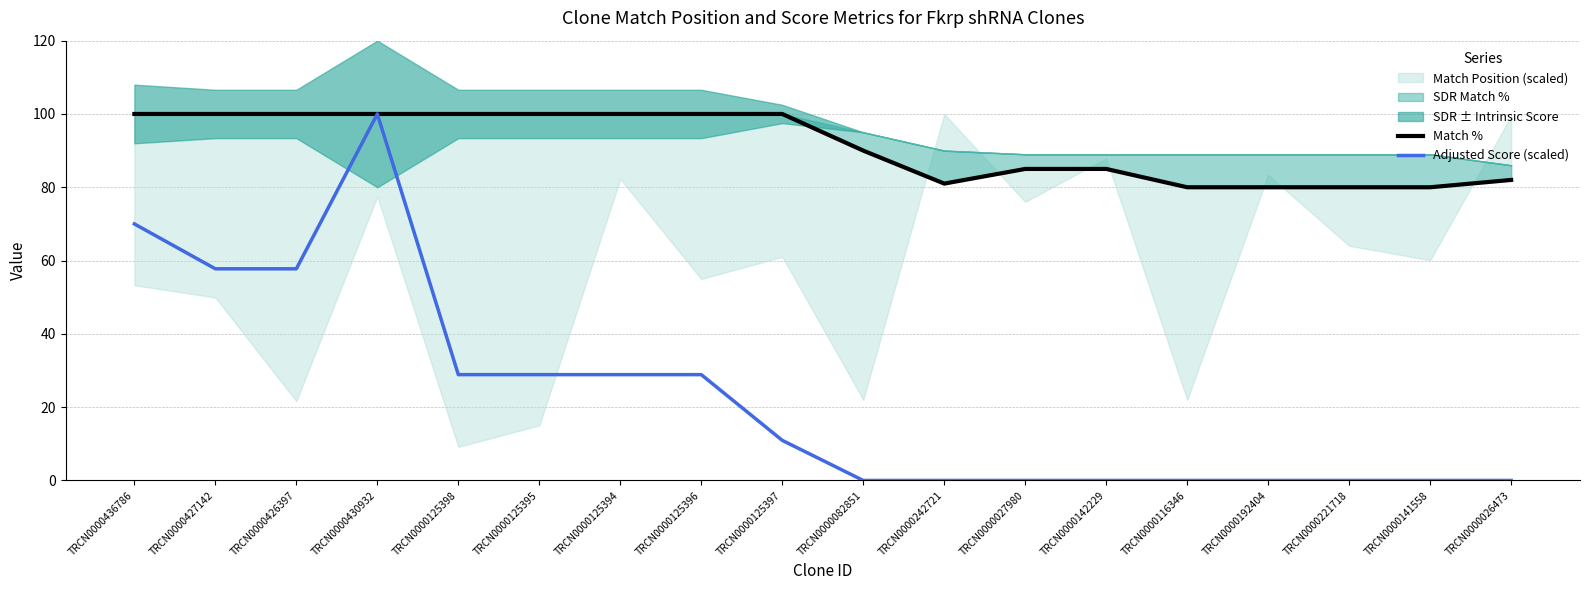

The value of Adjusted Score (scaled) at TRCN0000436786 is 70.0. True or false?

True